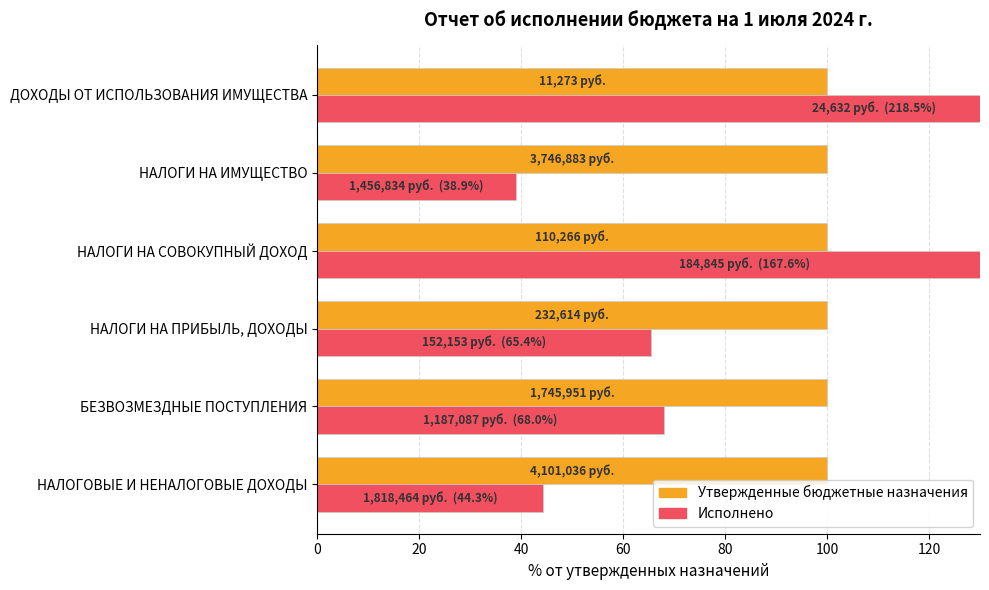

Are the bars grouped side by side (vs. stacked)?

Yes